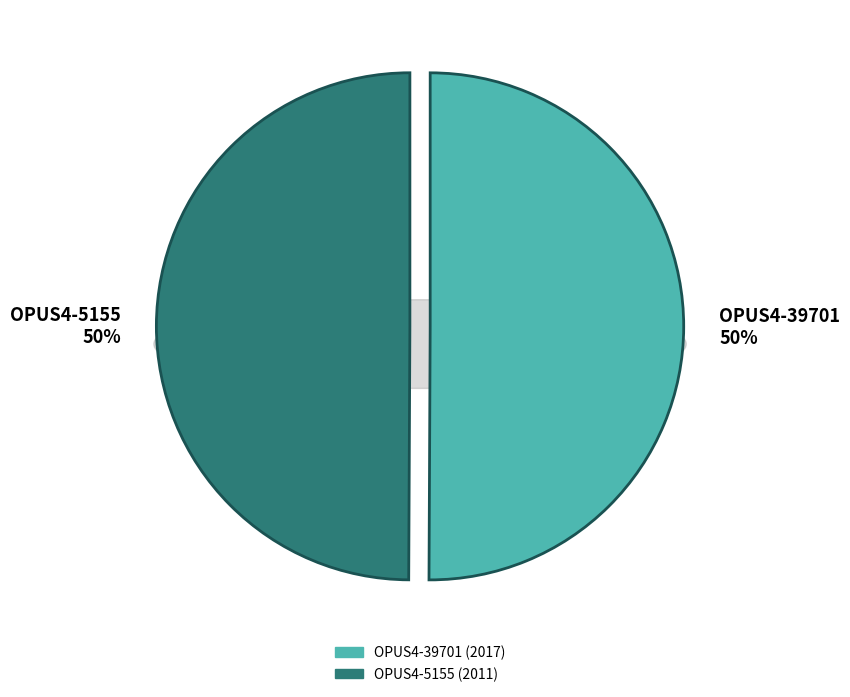

Rank the categories by value from lowest to highest.

OPUS4-5155, OPUS4-39701